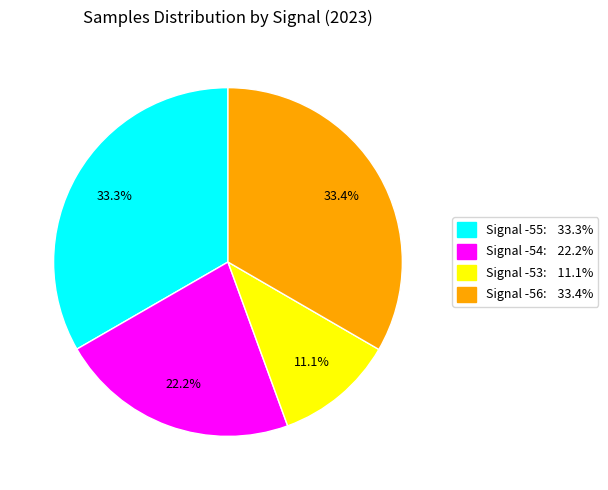

How many segments does this pie chart have?

4